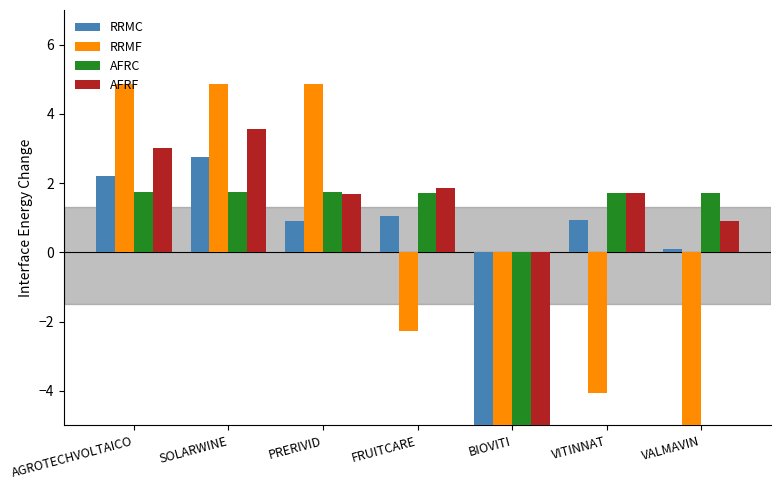

Reading right to left, extract all data points from this chart.

RRMC: VALMAVIN=0.1	VITINNAT=0.9	BIOVITI=-7.9	FRUITCARE=1.0	PRERIVID=0.9	SOLARWINE=2.8	AGROTECHVOLTAICO=2.2
RRMF: VALMAVIN=-5.8	VITINNAT=-4.1	BIOVITI=-5.8	FRUITCARE=-2.3	PRERIVID=4.8	SOLARWINE=4.8	AGROTECHVOLTAICO=4.8
AFRC: VALMAVIN=1.7	VITINNAT=1.7	BIOVITI=-9.0	FRUITCARE=1.7	PRERIVID=1.7	SOLARWINE=1.7	AGROTECHVOLTAICO=1.7
AFRF: VALMAVIN=0.9	VITINNAT=1.7	BIOVITI=-7.1	FRUITCARE=1.8	PRERIVID=1.7	SOLARWINE=3.6	AGROTECHVOLTAICO=3.0